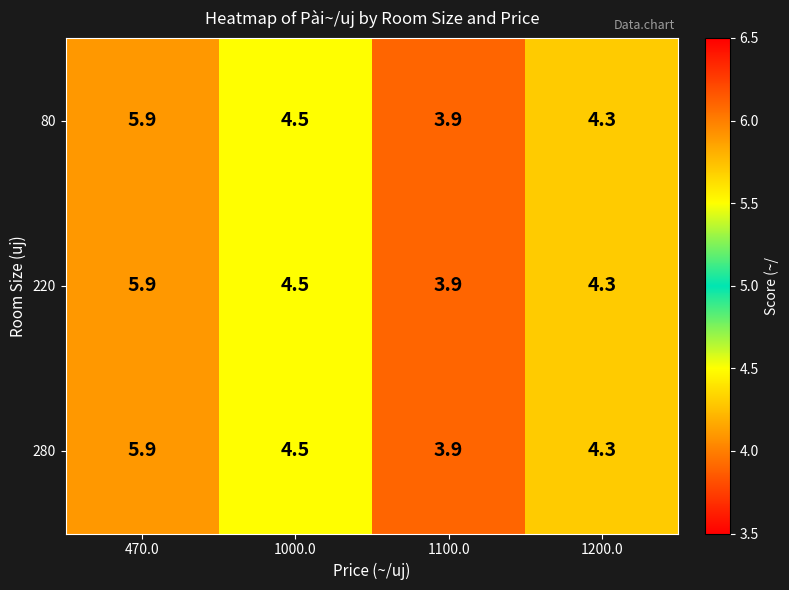

Where does the 220 series first go above 4?

470.0